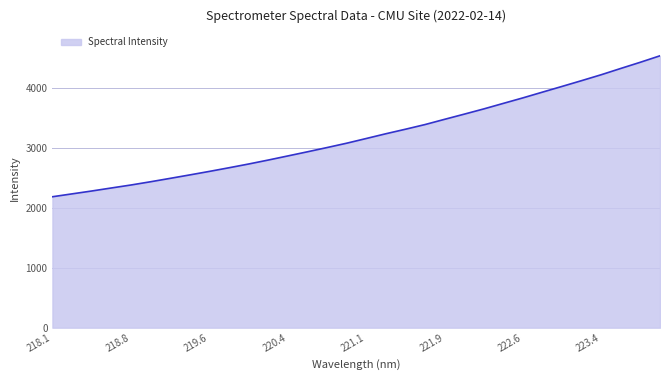

What is the difference between the maximum and minimum values?

2354.8